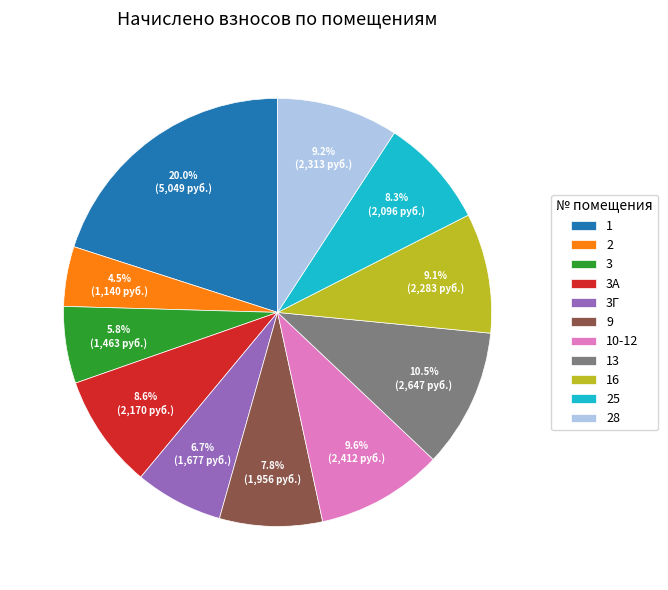

How many slices are in this pie chart?

11